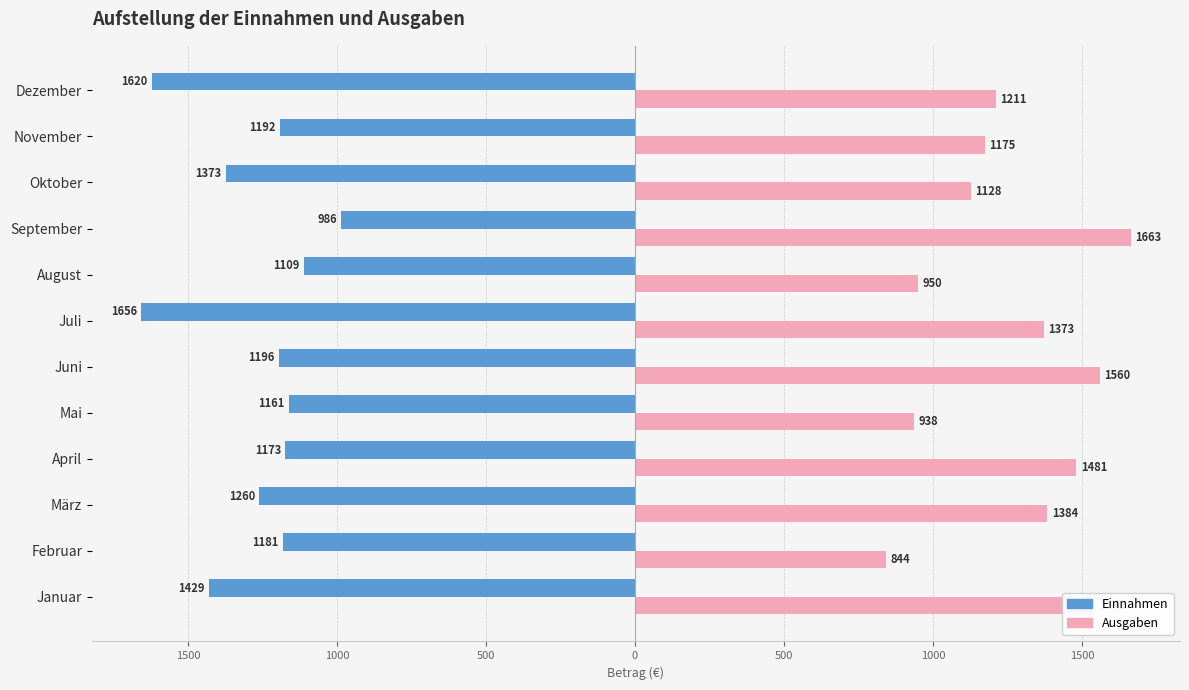

What are all the series names shown in the legend?

Einnahmen, Ausgaben